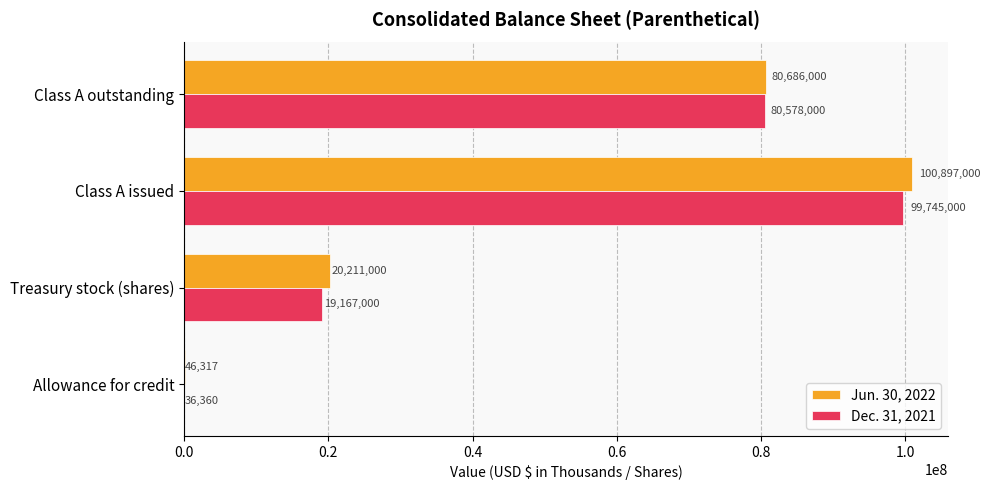

True or false: Dec. 31, 2021 has a value of 80578000 at Class A outstanding.

True